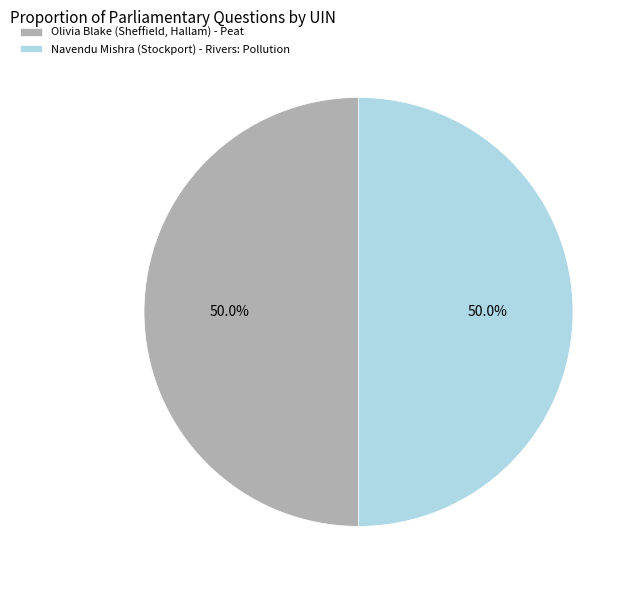

How many slices are in this pie chart?

2